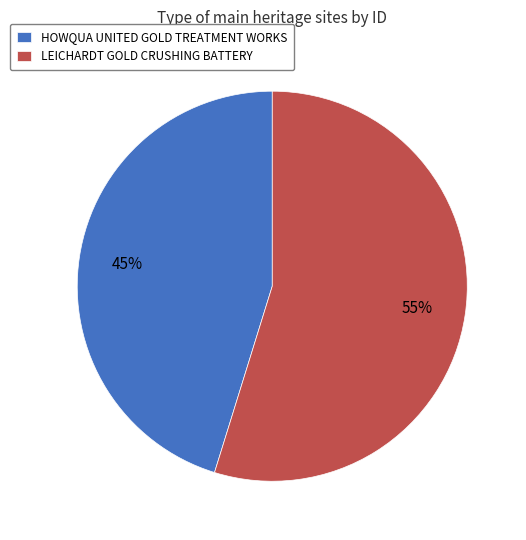

Combined, do LEICHARDT GOLD CRUSHING BATTERY and HOWQUA UNITED GOLD TREATMENT WORKS account for over 50%?

Yes